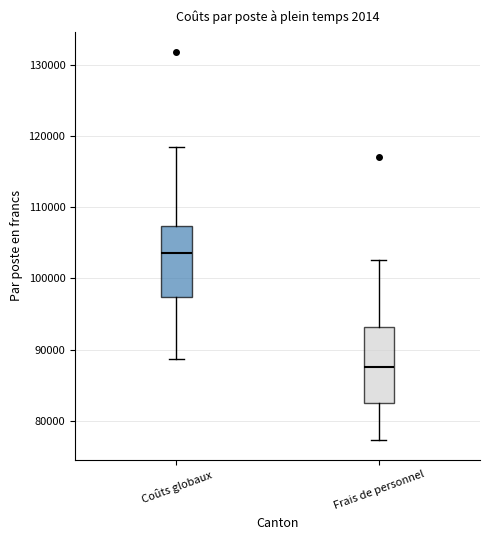

Which box has the highest median line?

Coûts globaux